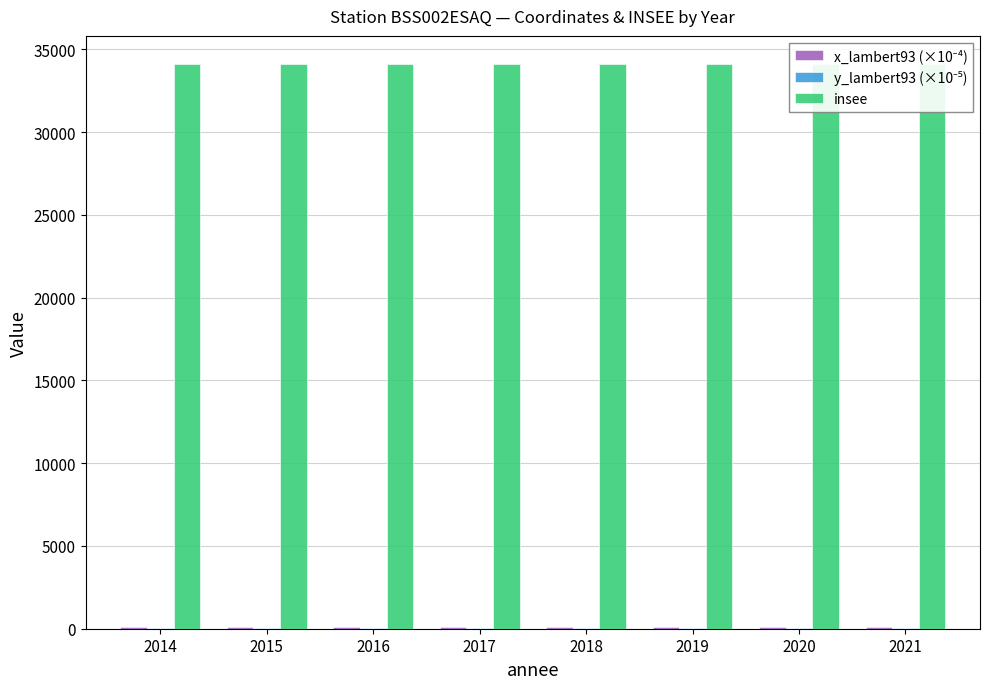

Reading right to left, transcribe all the data shown in this chart.

x_lambert93 (×10⁻⁴): 78.0	78.0	78.0	78.0	78.0	78.0	78.0	78.0
y_lambert93 (×10⁻⁵): 63.0	63.0	63.0	63.0	63.0	63.0	63.0	63.0
insee: 34110.0	34110.0	34110.0	34110.0	34110.0	34110.0	34110.0	34110.0